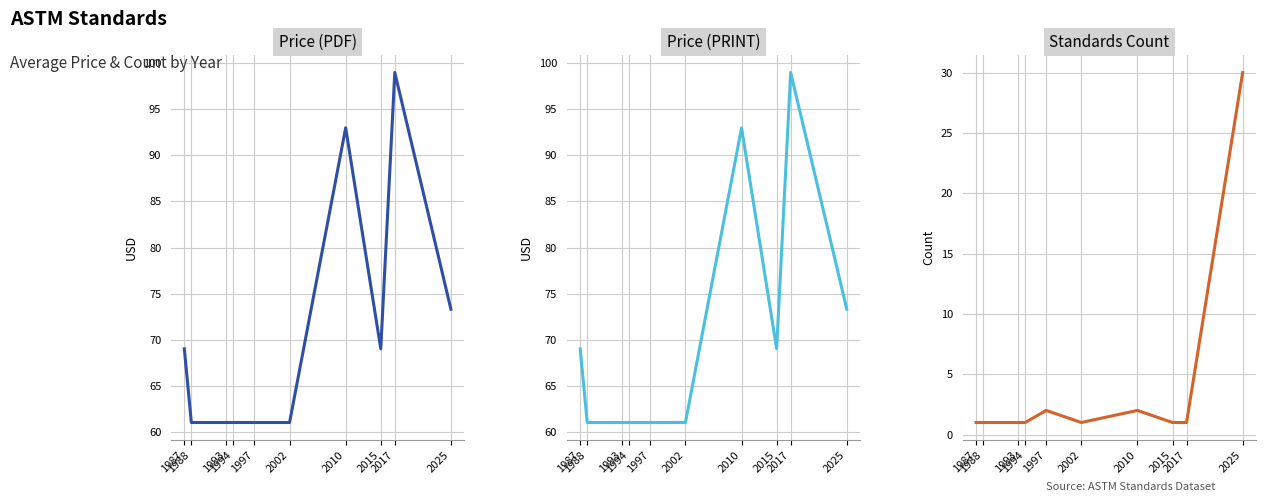

Reading left to right, list all the values displayed in this chart.

Price (PDF): 69.0	61.0	61.0	61.0	61.0	61.0	93.0	69.0	99.0	73.3
Price (PRINT): 69.0	61.0	61.0	61.0	61.0	61.0	93.0	69.0	99.0	73.3
Count: 1.0	1.0	1.0	1.0	2.0	1.0	2.0	1.0	1.0	30.0